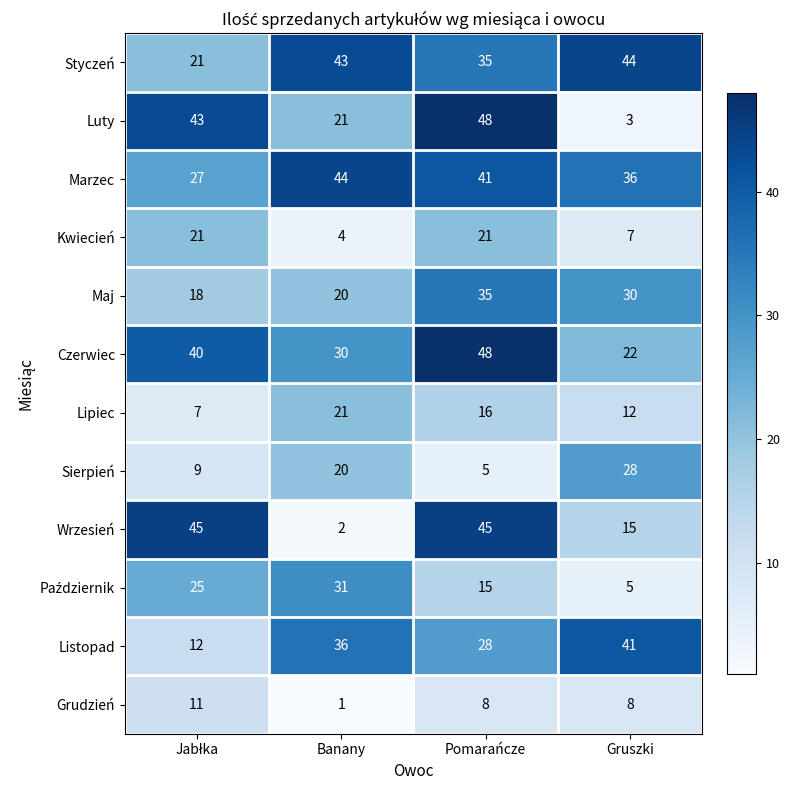

Which series has the widest spread of values?

Luty